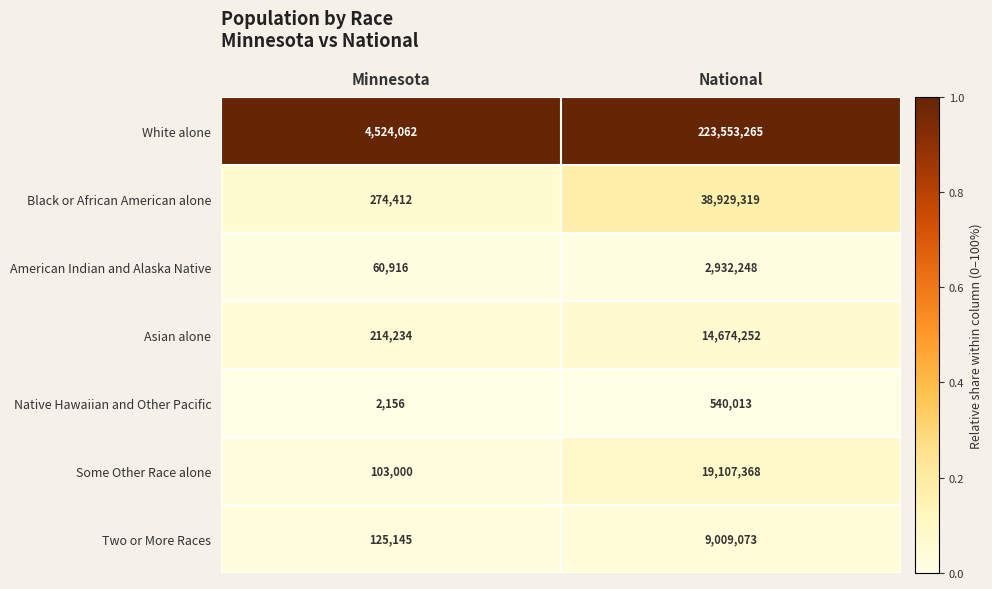

What value does the American Indian and Alaska Native series have at National, to the nearest 10?

2932250